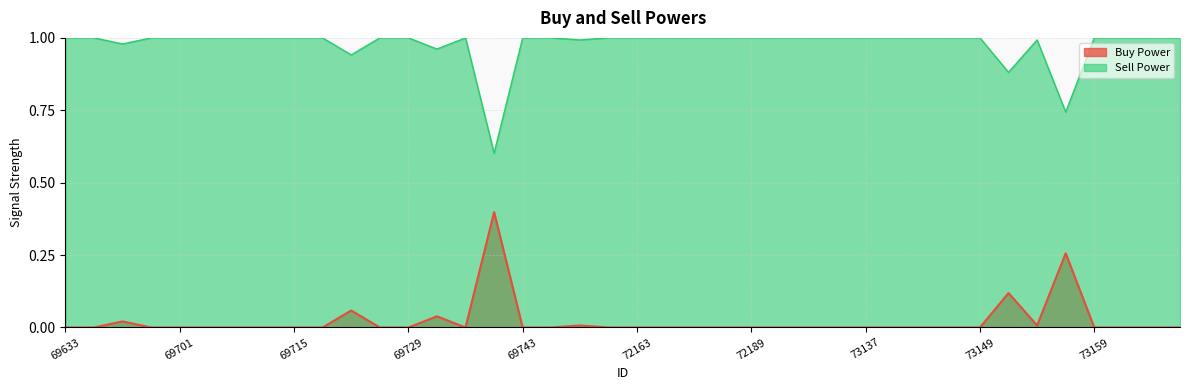

Which has a higher value, 69711 or 69715?

69711